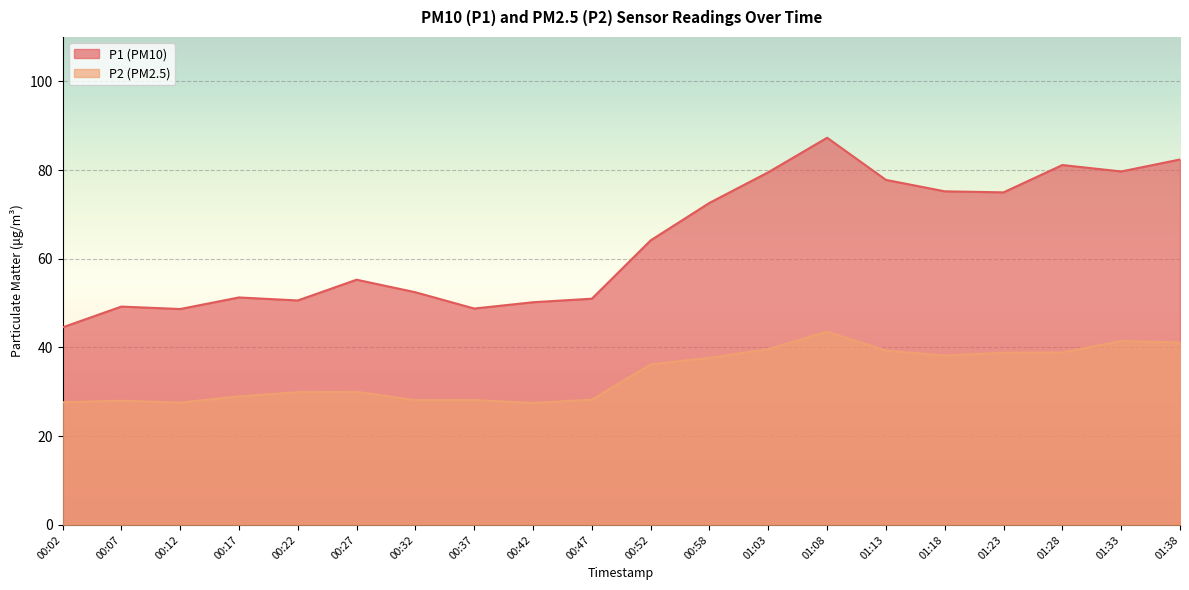

Where is the first local minimum for P2?

00:12